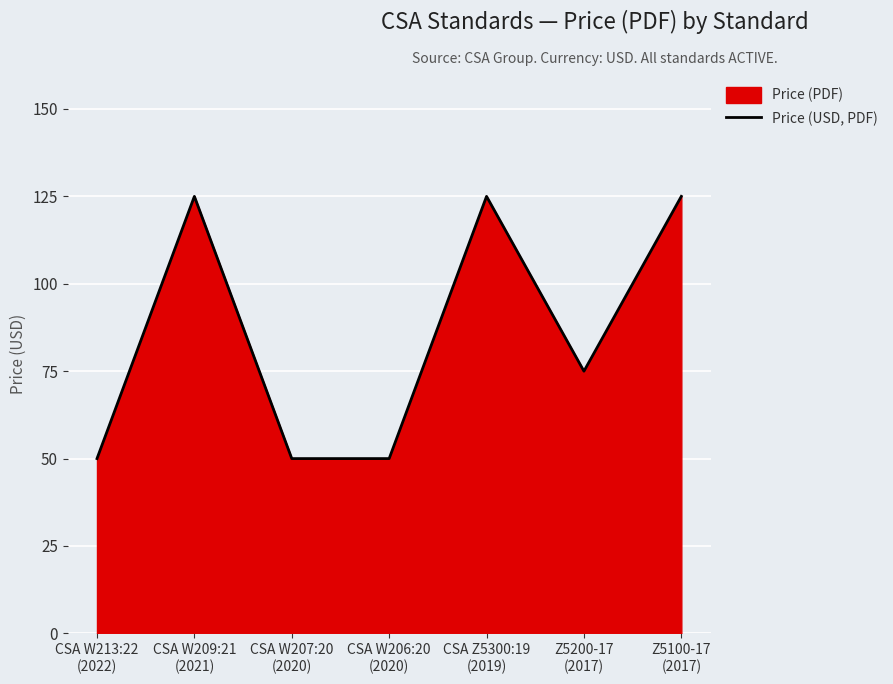

Where is the first local maximum?

CSA W209:21
(2021)